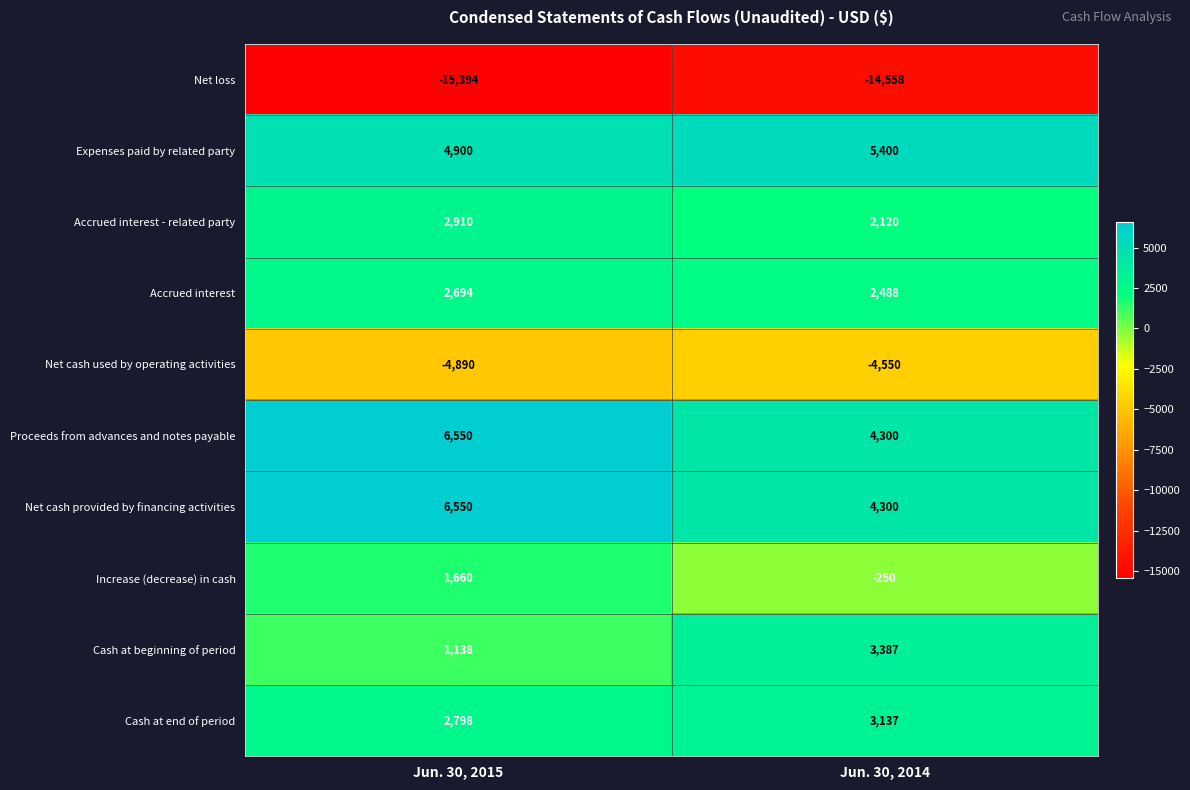

What is the sum of all Accrued interest values?

5182